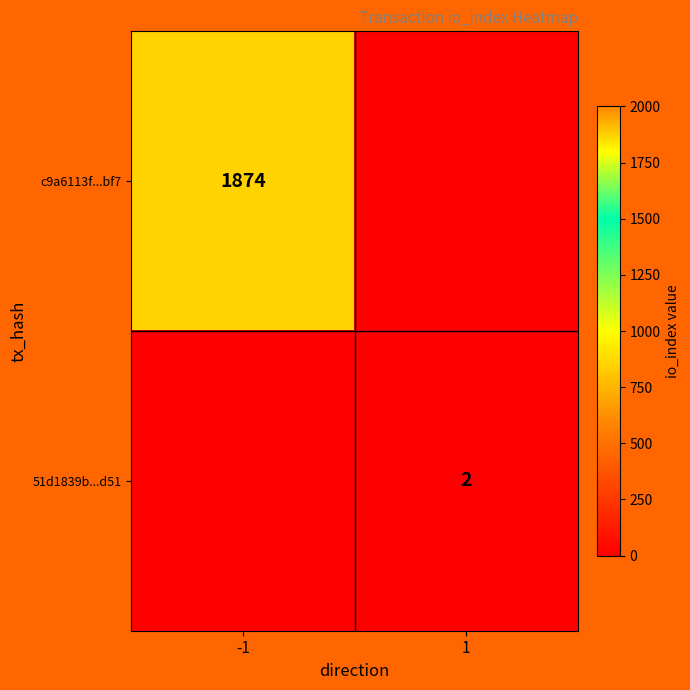

True or false: 51d1839b...d51 has a value of 2 at 1.

True